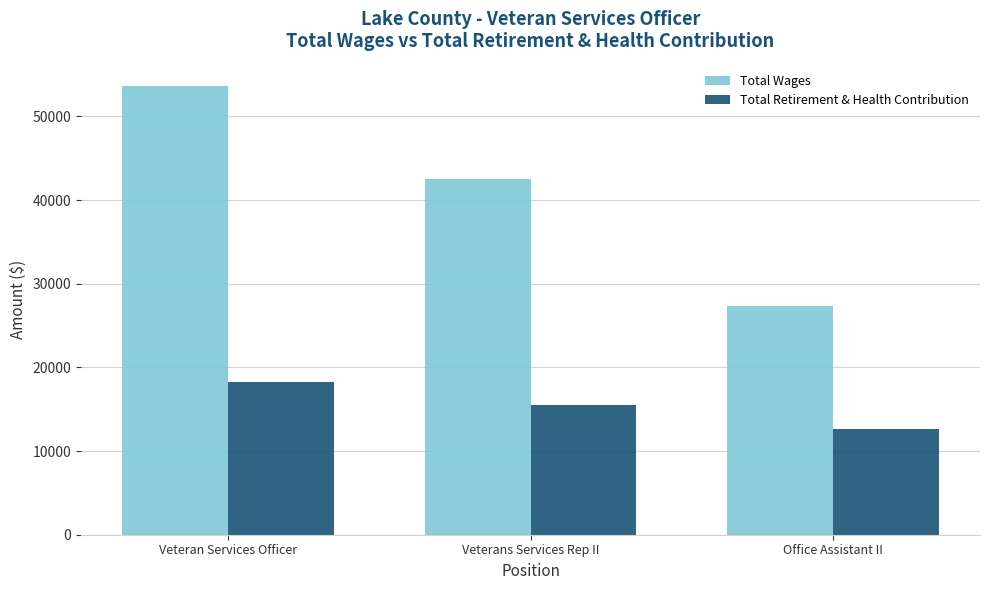

Which series has the widest spread of values?

Total Wages